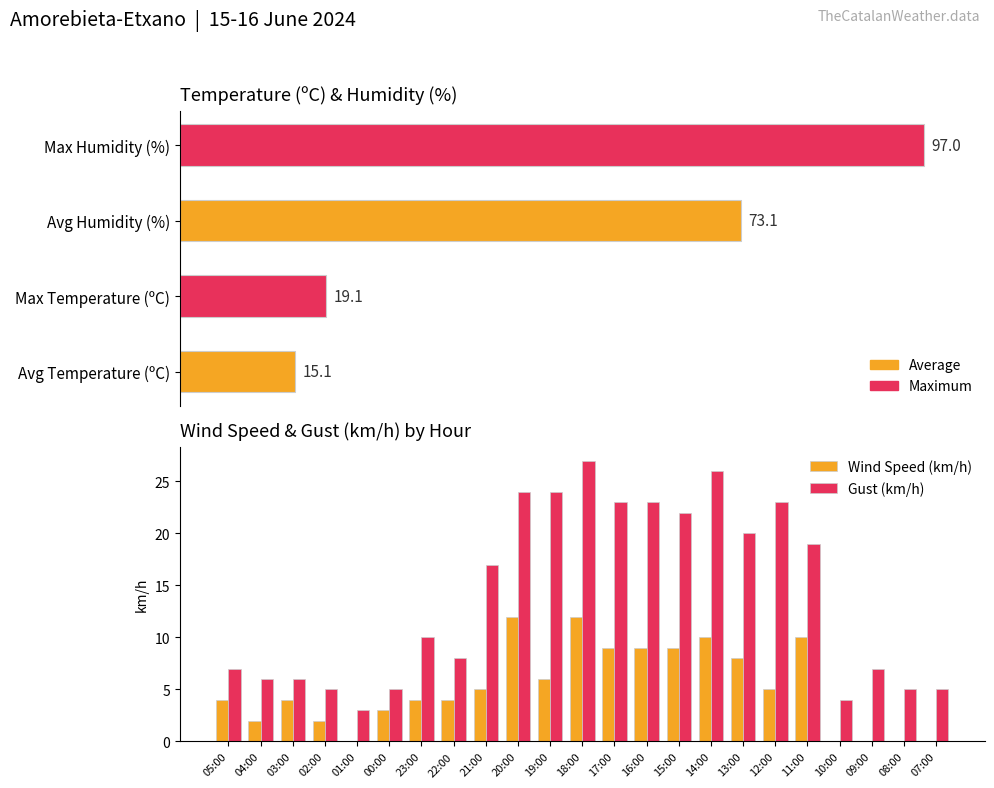

What position from the left is 20:00?

10